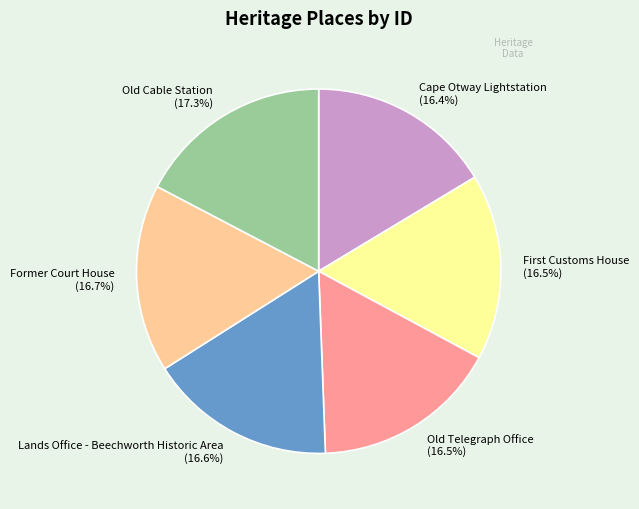

What is the largest slice in the pie chart?

Old Cable Station